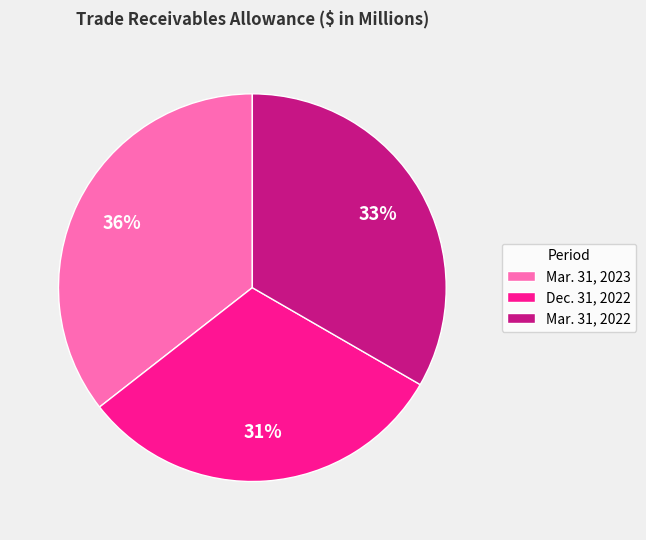

Rank the categories by value from lowest to highest.

Dec. 31, 2022, Mar. 31, 2022, Mar. 31, 2023